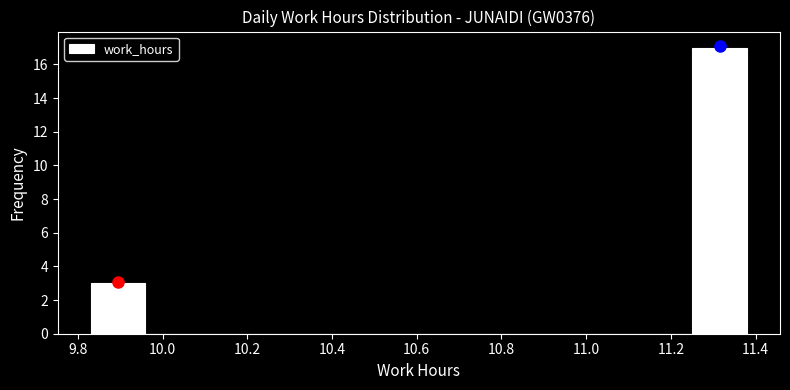

What is the height of the bar covering 9.84 to 9.96 on the x-axis? Neither the bar edges nor the heights are printed on the chart, so give them approximately, as read against the axes.

3